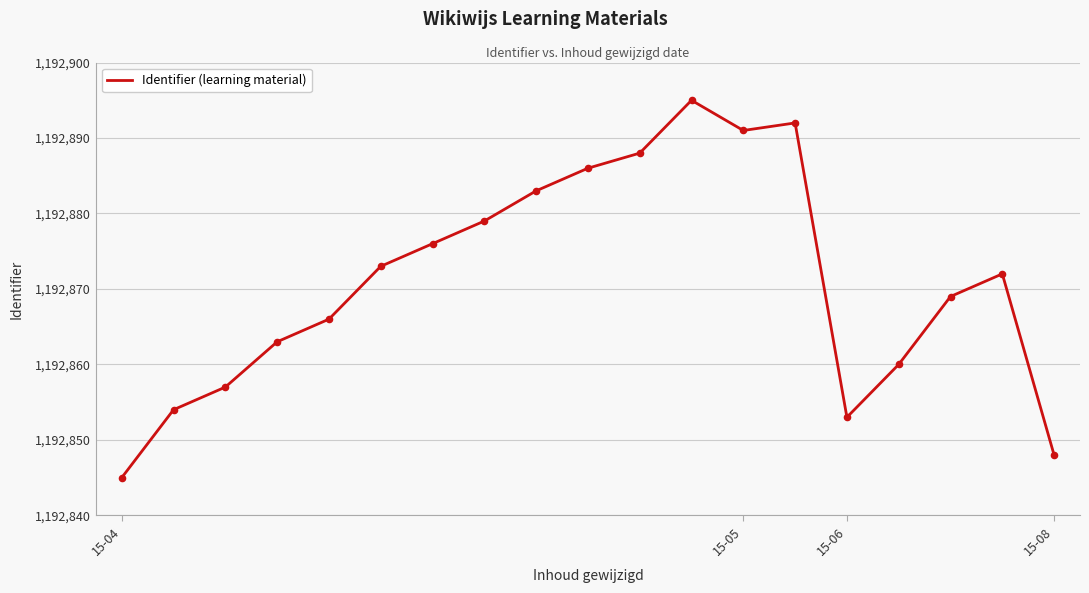

What is the minimum value shown in the chart?

1192845